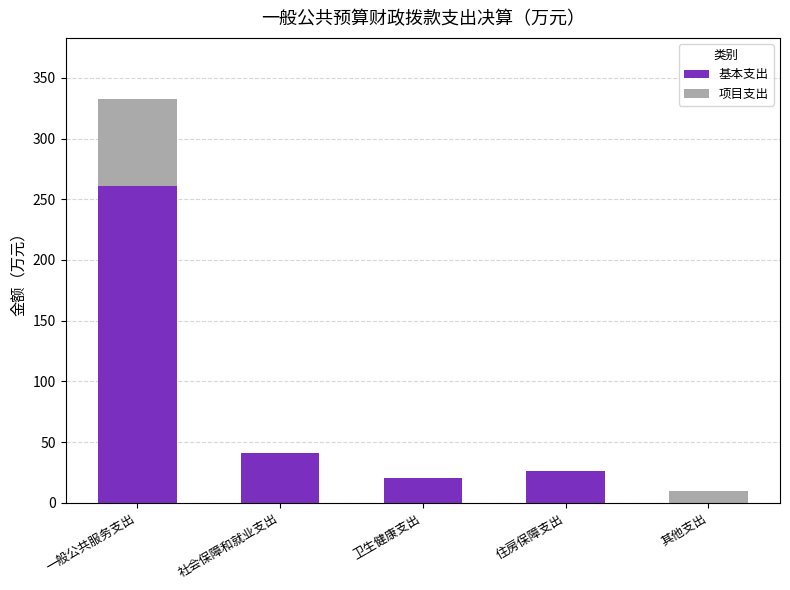

What is the total value across all series at 卫生健康支出?

20.3